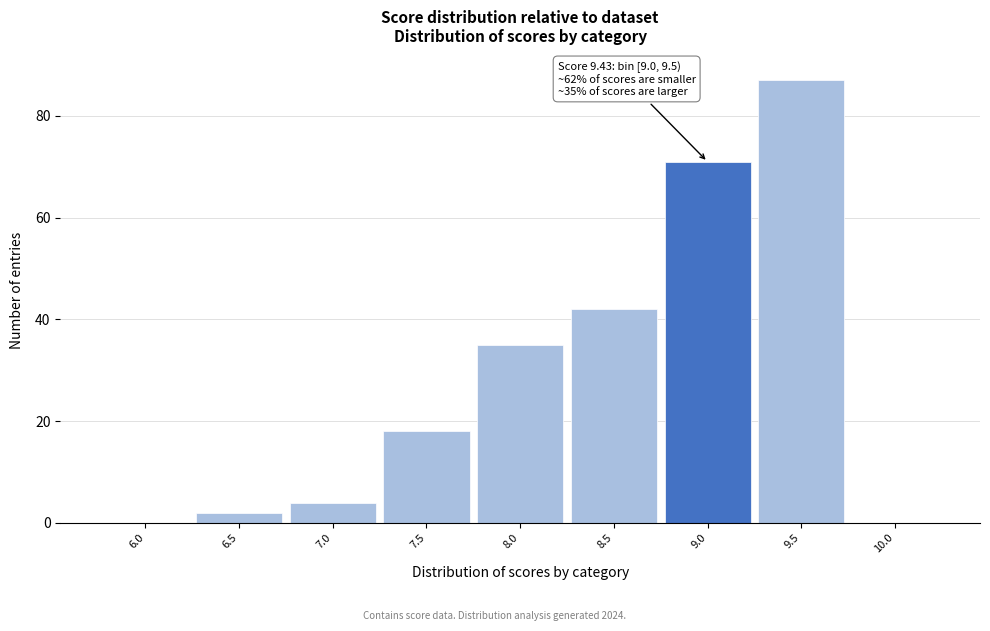

Reading left to right, transcribe all the data shown in this chart.

6.0=0	6.5=2	7.0=4	7.5=18	8.0=35	8.5=42	9.0=71	9.5=87	10.0=0